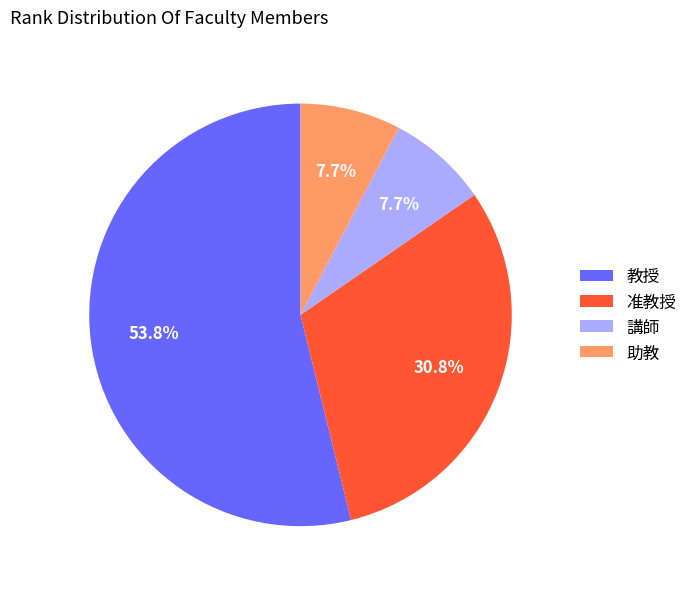

To the nearest percent, what portion does 准教授 represent?

31%